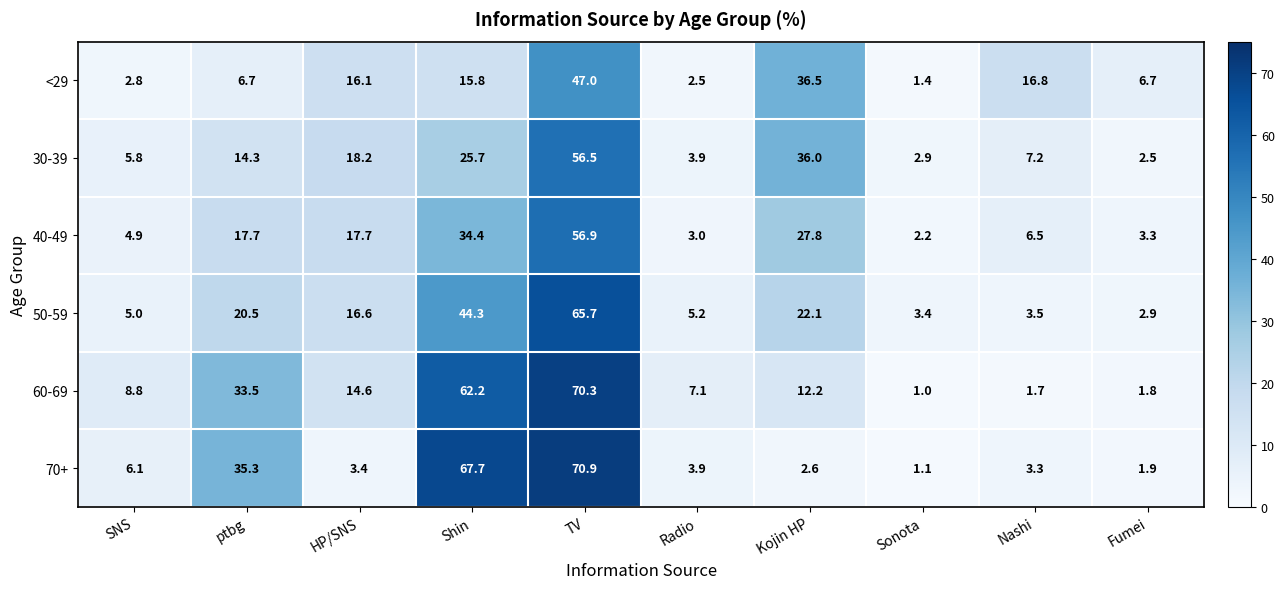

What is the greatest value displayed?

70.9